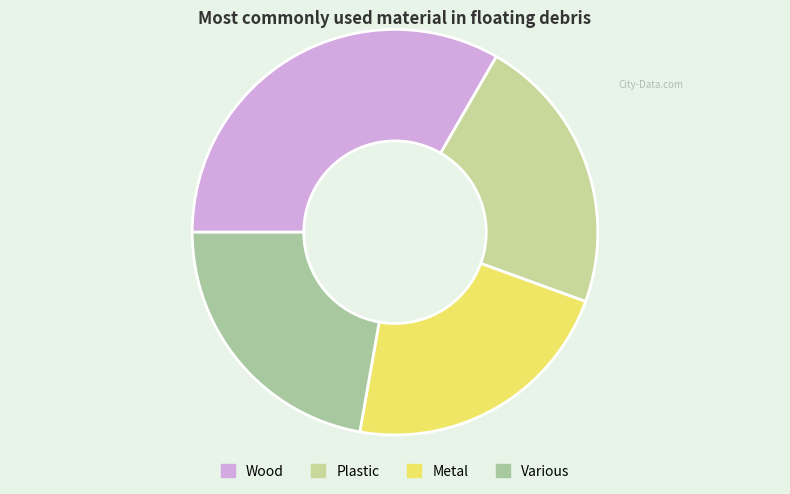

Is the sum of Various and Plastic greater than half?

No